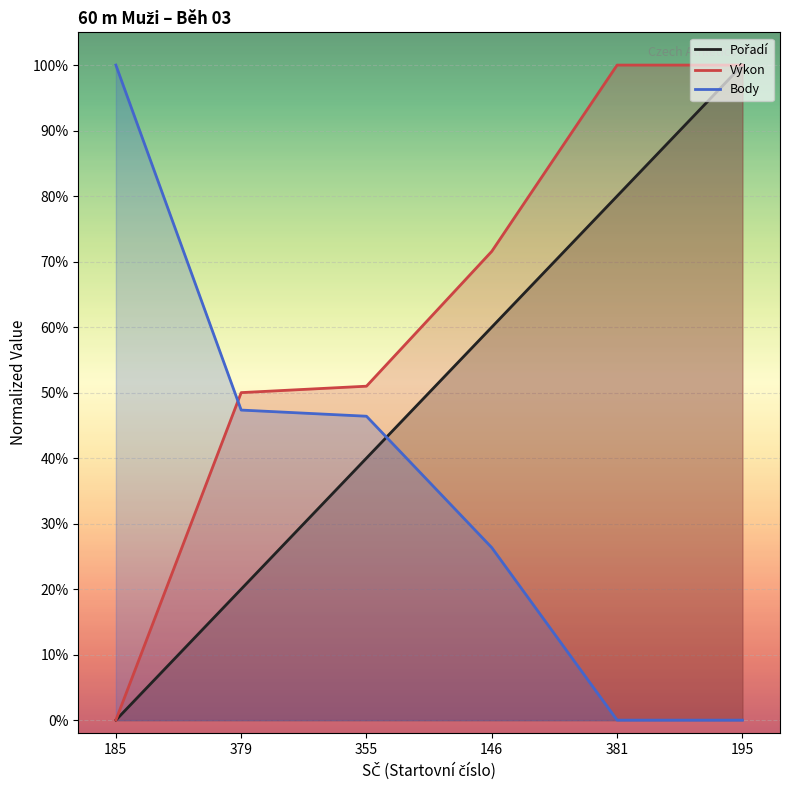

Reading left to right, what are all the values shown in this chart?

Pořadí: 0.0	0.2	0.4	0.6	0.8	1.0
Výkon: 0.0	0.5	0.5	0.7	1.0	1.0
Body: 1.0	0.5	0.5	0.3	0.0	0.0